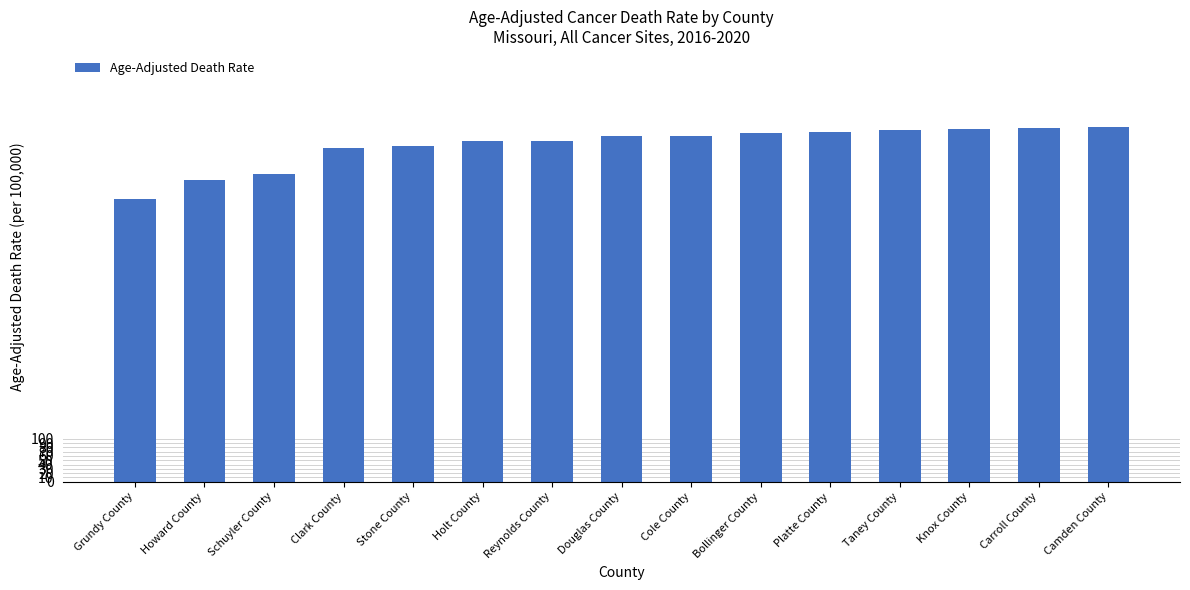

What is the approximate value at Schuyler County?

715.3